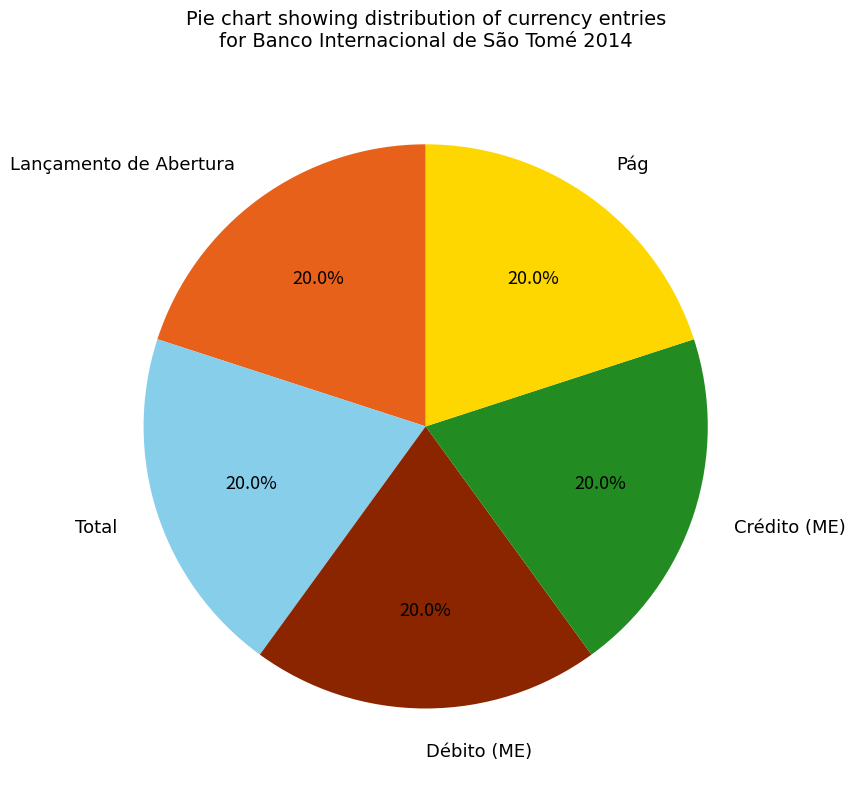

Does any single category account for the majority?

No